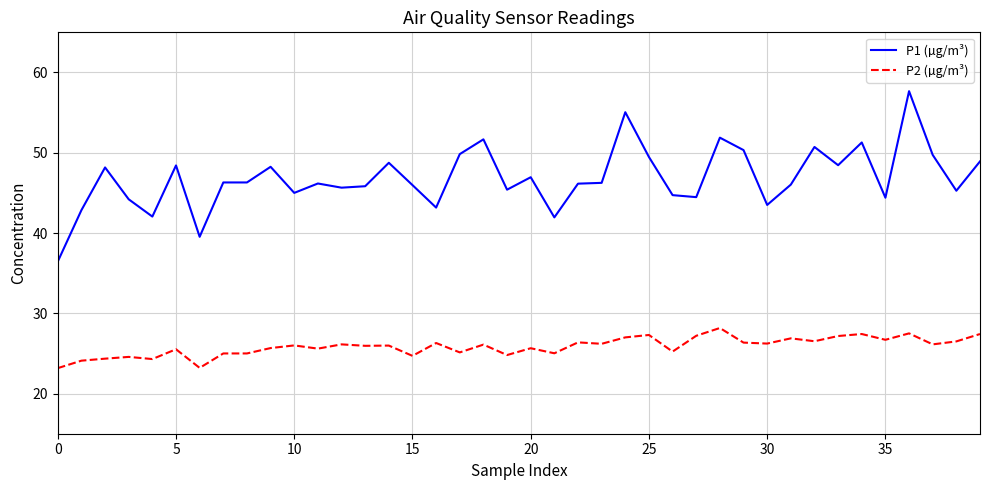

How many distinct data groups are displayed?

2